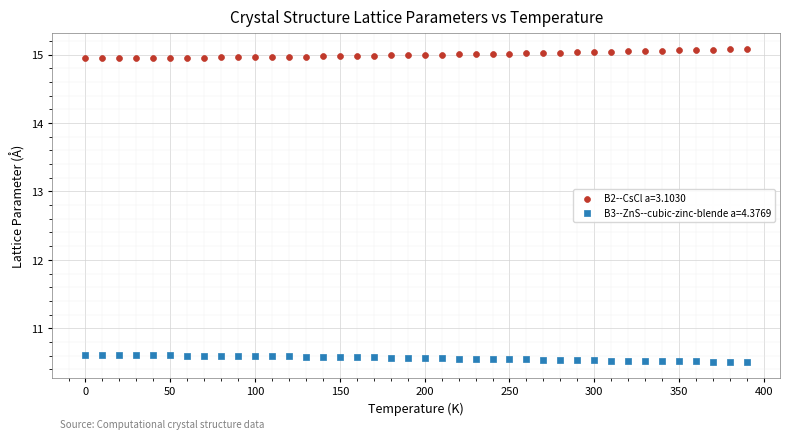

Which series reaches the maximum Y coordinate?

B2--CsCl a=3.1030